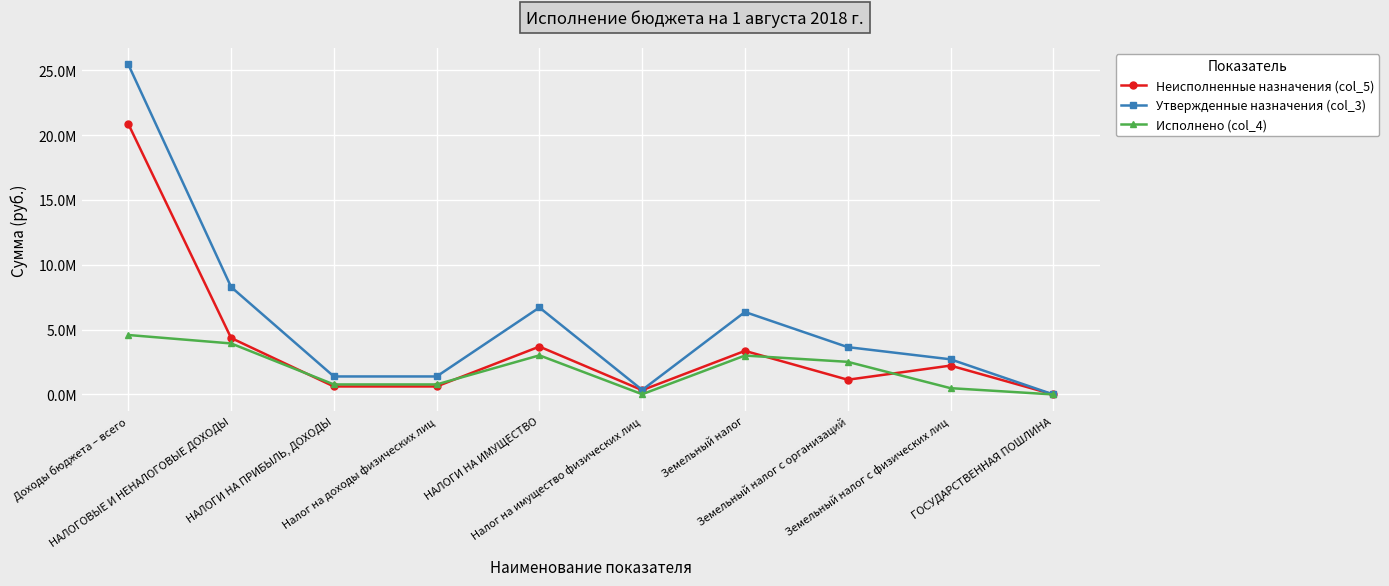

The value of Исполнено (col_4) at Налог на доходы физических лиц is 771164.2. True or false?

True